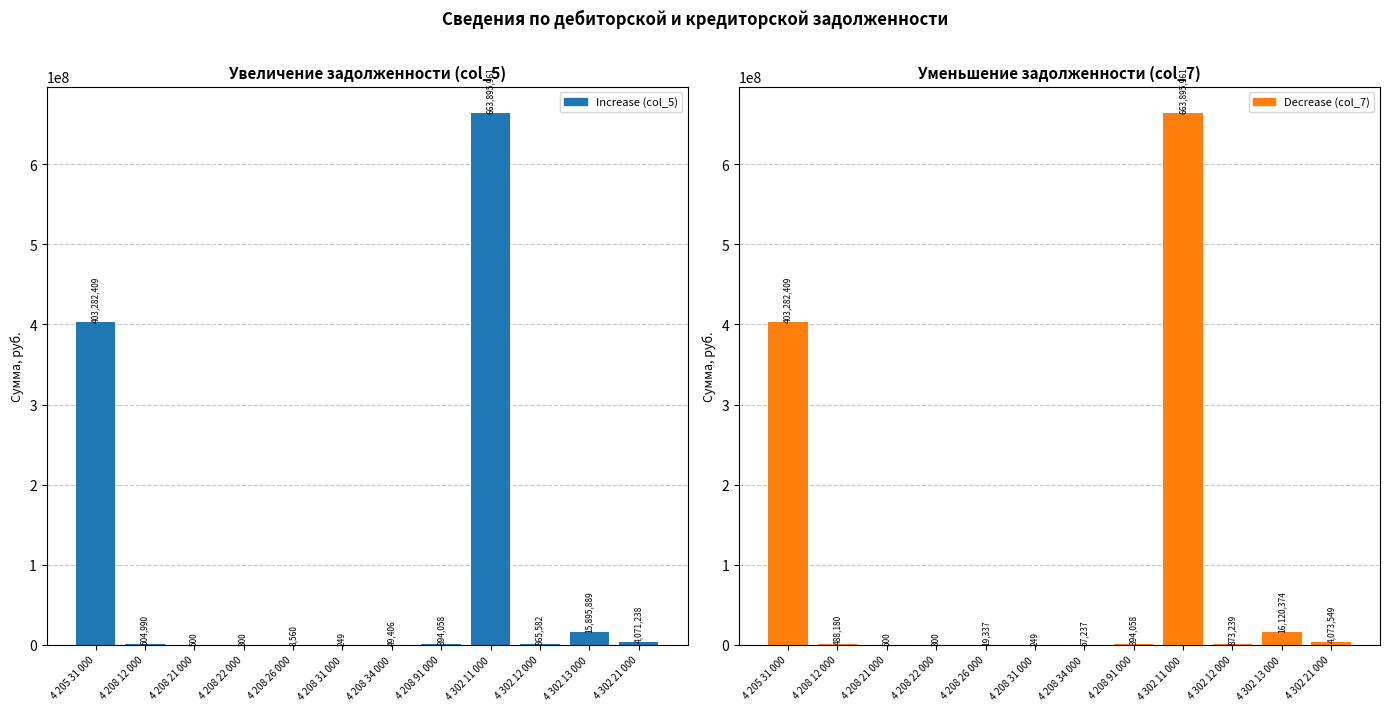

The Decrease (col_7) series shows 11148.3 at 4 208 26 000. True or false?

False